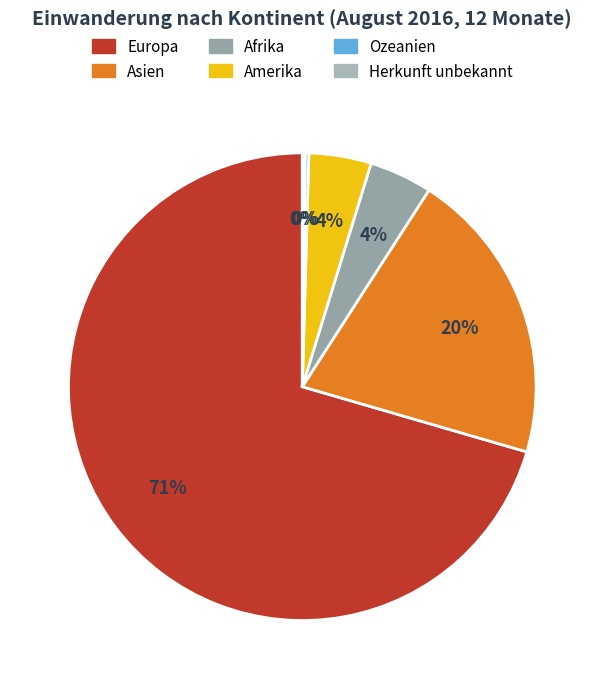

What is the change in value from Asien to Ozeanien?

-1211